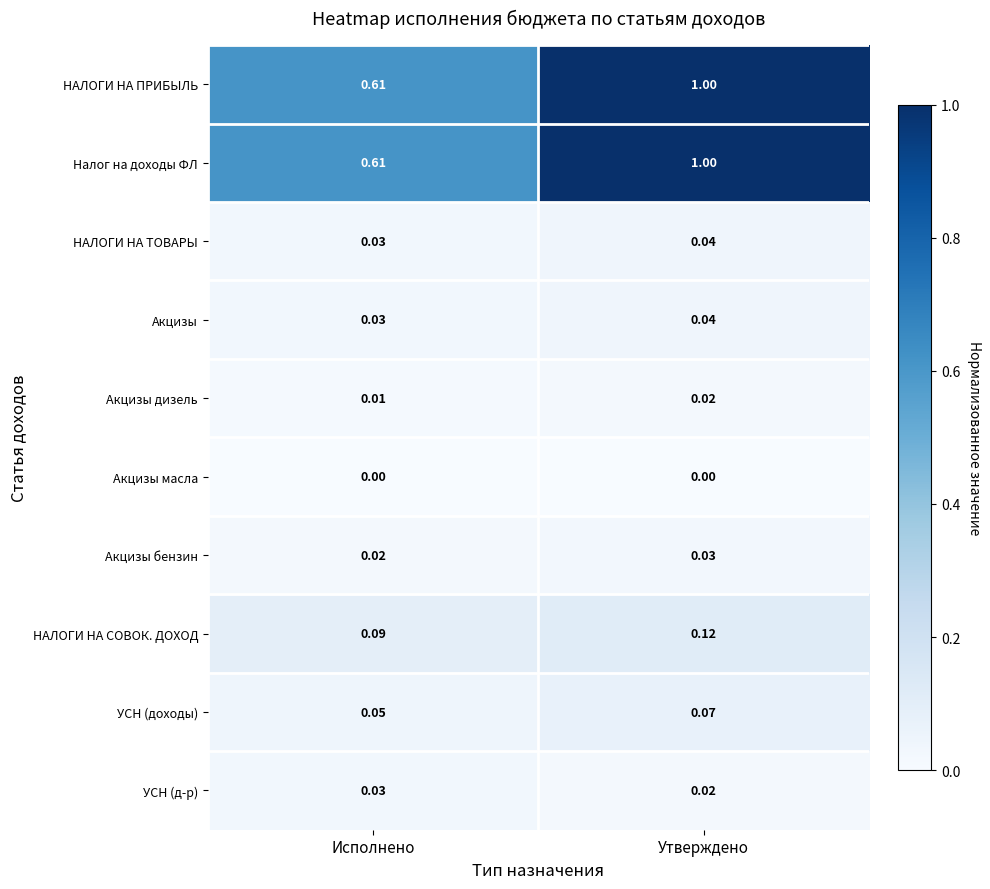

Is the value of УСН (д-р) at Утверждено greater than the value of УСН (доходы) at Исполнено?

No